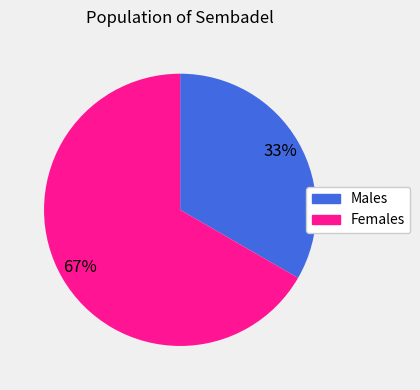

To the nearest percent, what is the average slice percentage?

50%